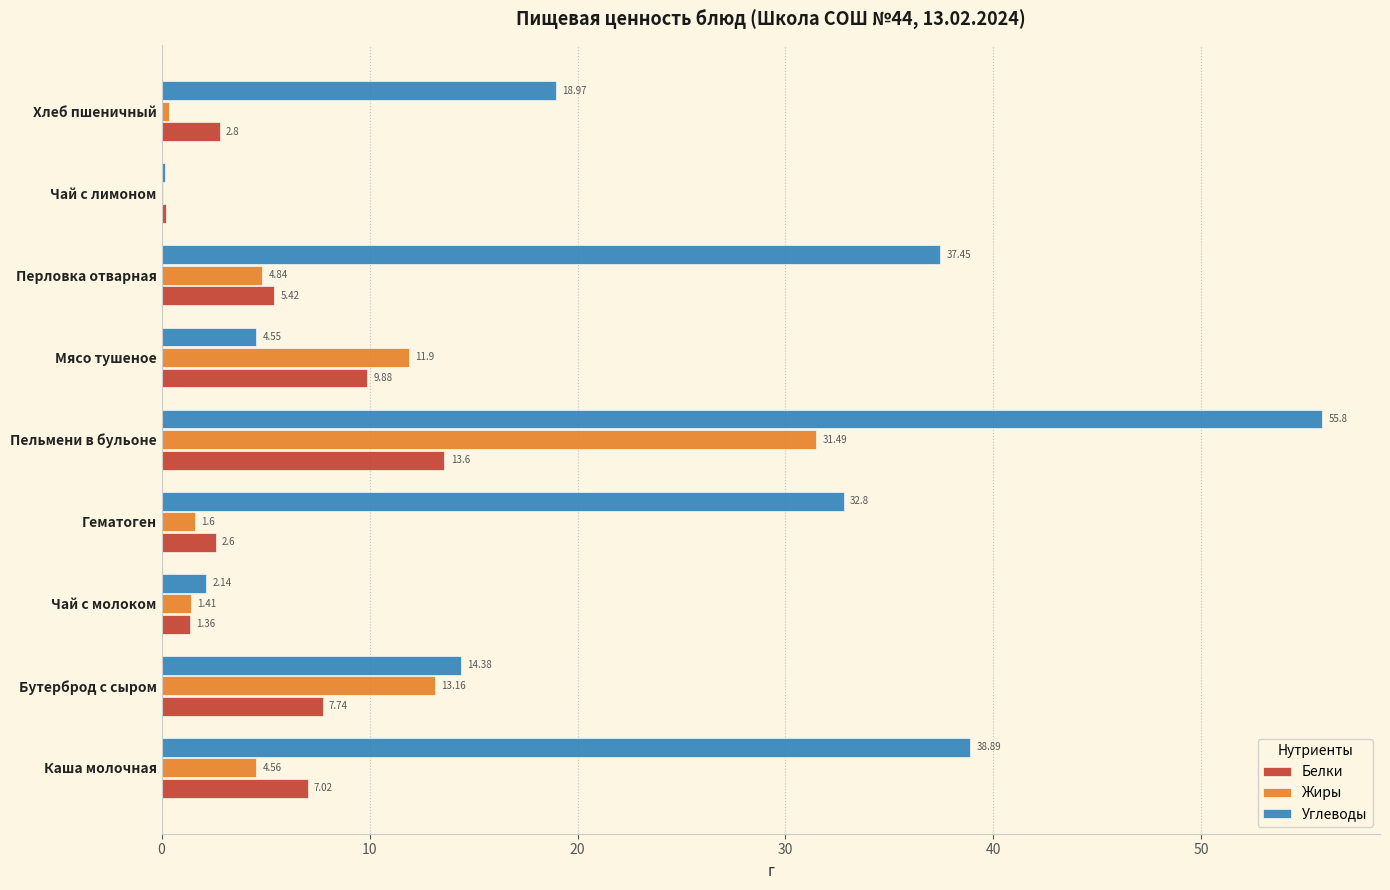

At which label is Жиры closest to 15?

Бутерброд с сыром